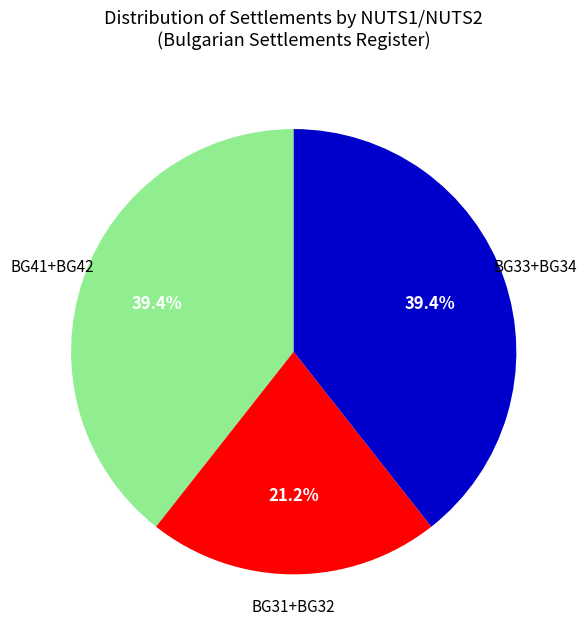

Count the number of slices in the pie.

3